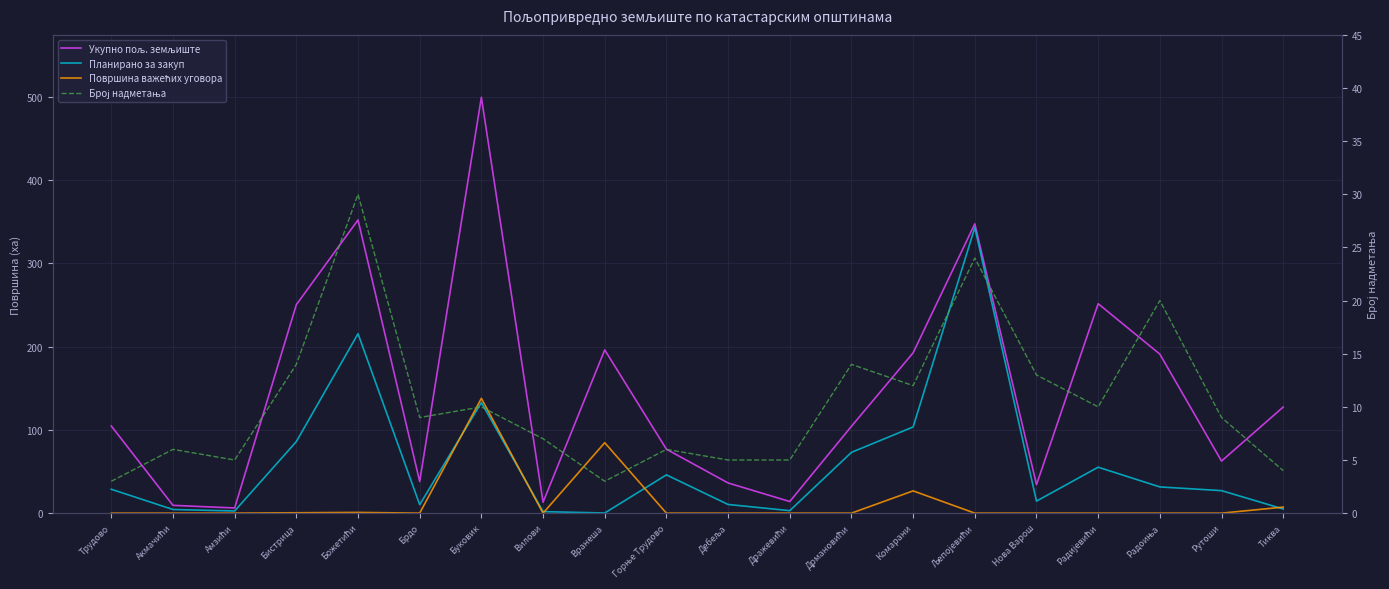

How many lines are shown in the chart?

4